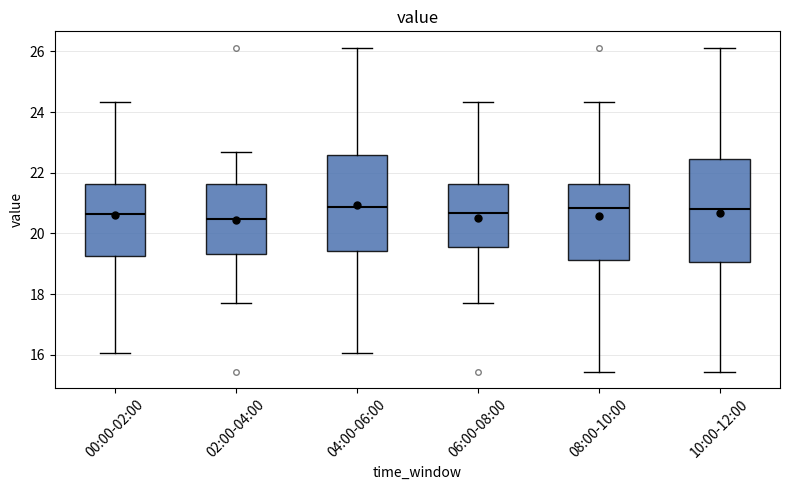

Where does the lower whisker of the box for 06:00-08:00 end on the y-axis? The values are not printed on the chart, so give them approximately, as read against the axis.

17.8